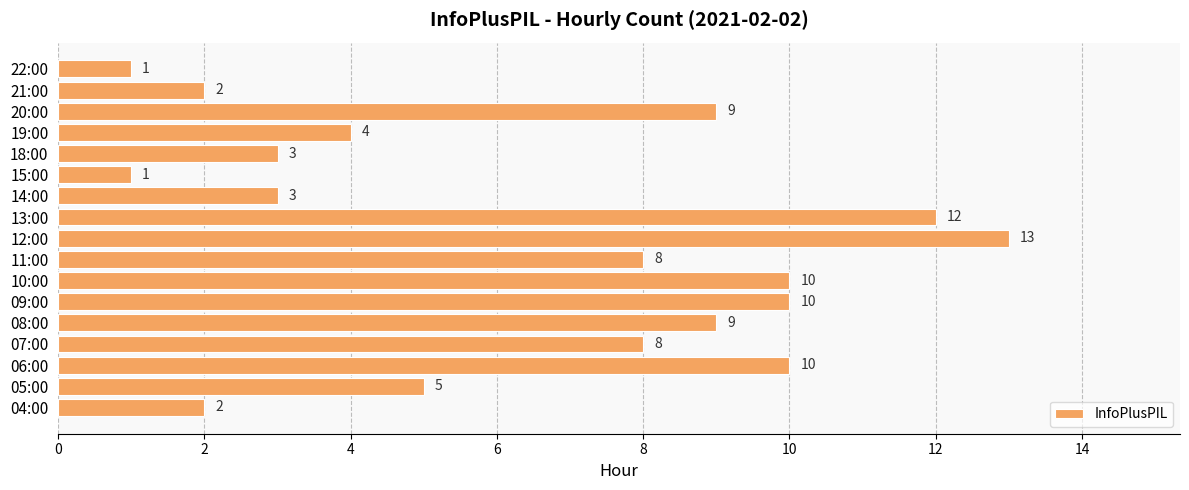

The value at 19:00 is 3. True or false?

False